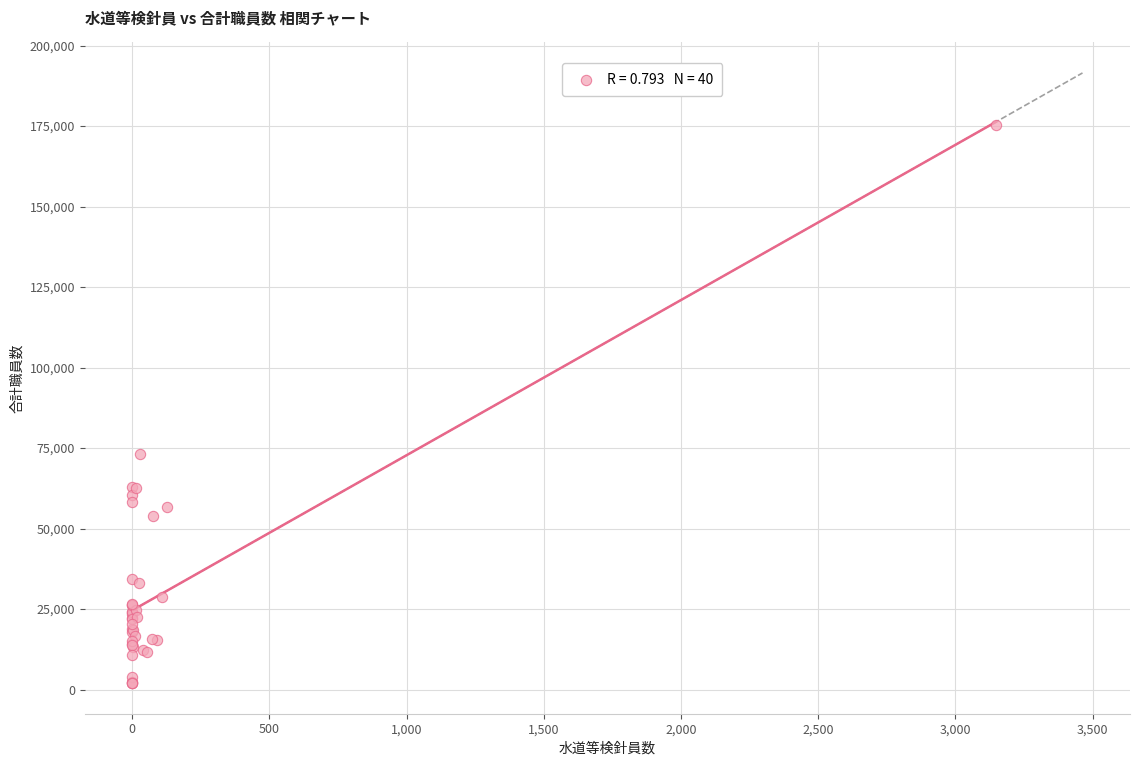

What Y value in the scatter plot is closest to 88638?

73187